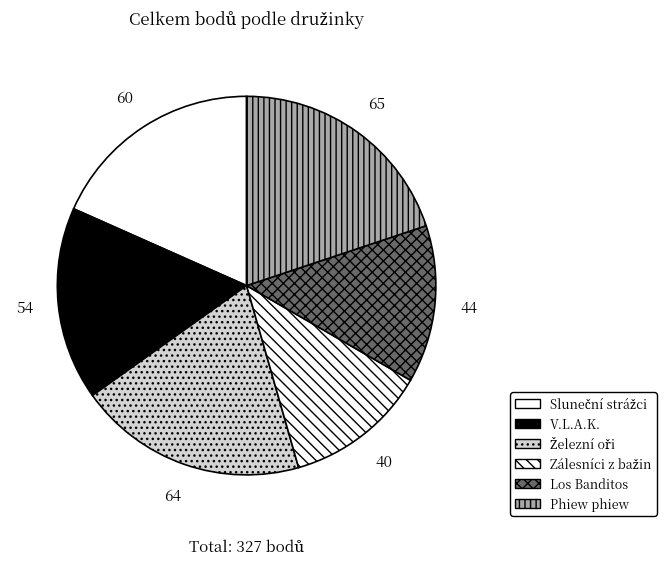

How many segments does this pie chart have?

6